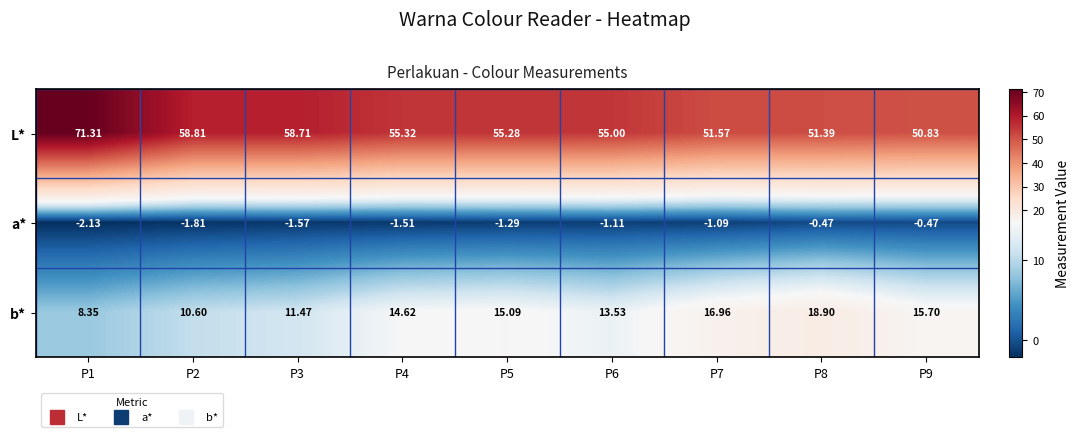

What is the total value across all series at P3?

68.6